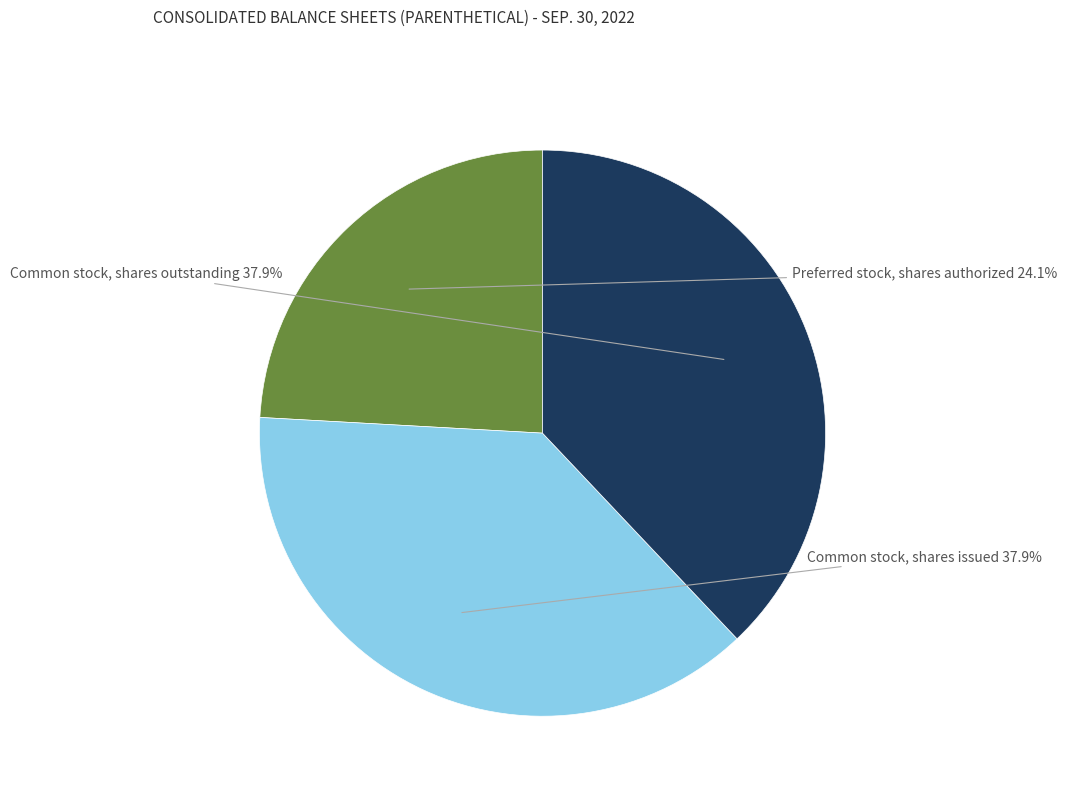

What is the smallest slice in the pie chart?

Preferred stock, shares authorized